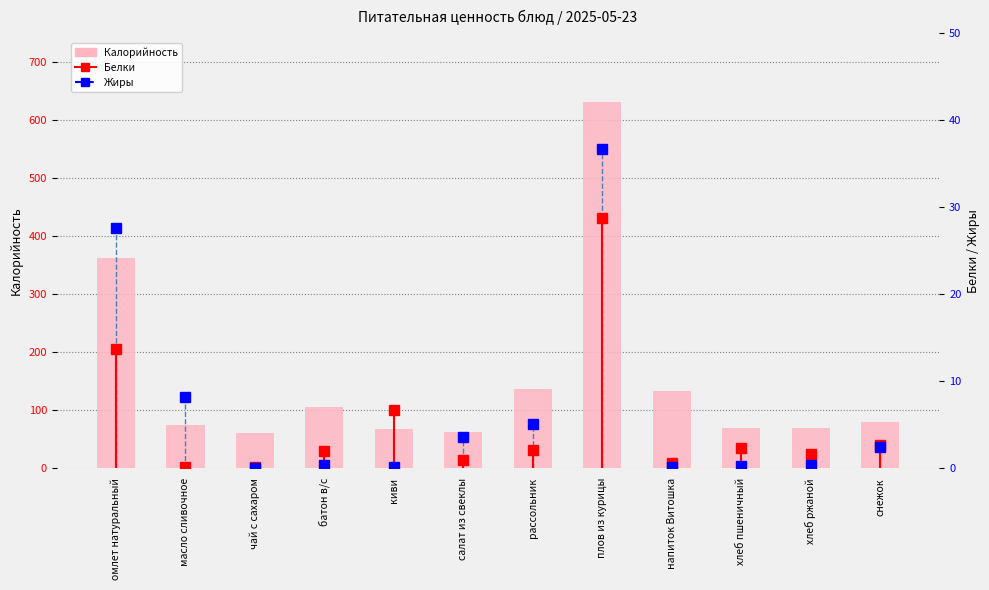

What is the label of the 9th bar from the right?

батон в/с